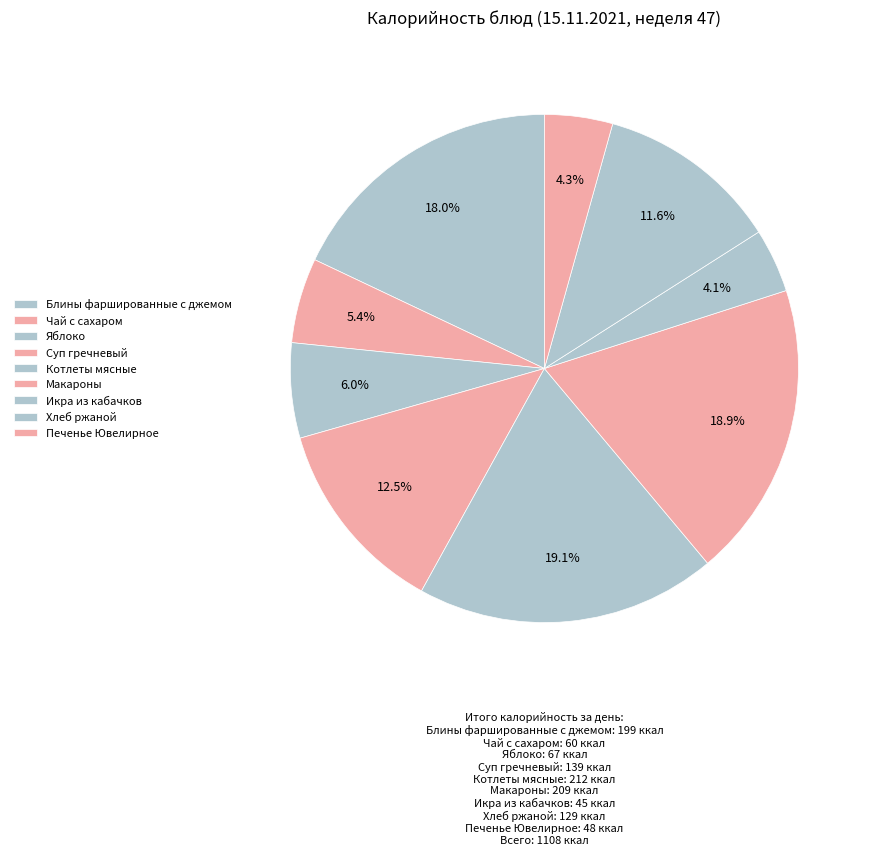

How many slices are in this pie chart?

9